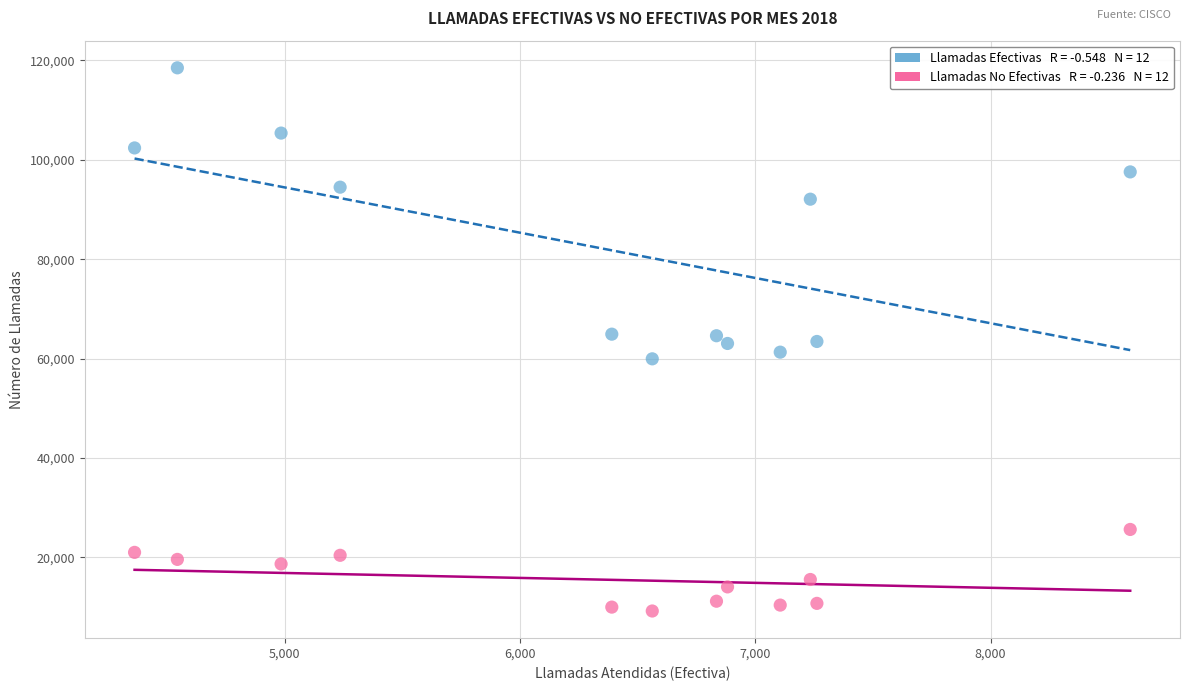

Across all data points, what is the range of X values (max minus min)?

4233